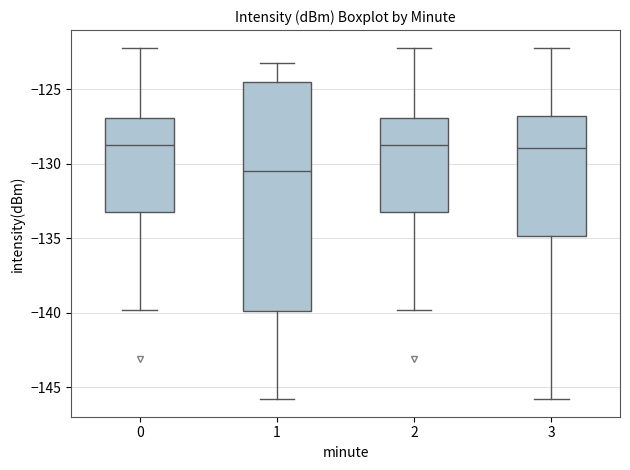

Reading left to right, read every box against the y-axis: the position of its median line, the range the box covers, and the ends of its whiskers. The values are not printed on the chart, so give them approximately, as read against the axis.

0: median -128.5, box -133.0 to -127.0, whiskers -140.0 to -122.0
1: median -130.5, box -140.0 to -124.5, whiskers -146.0 to -123.5
2: median -128.5, box -133.0 to -127.0, whiskers -140.0 to -122.0
3: median -129.0, box -135.0 to -127.0, whiskers -146.0 to -122.0